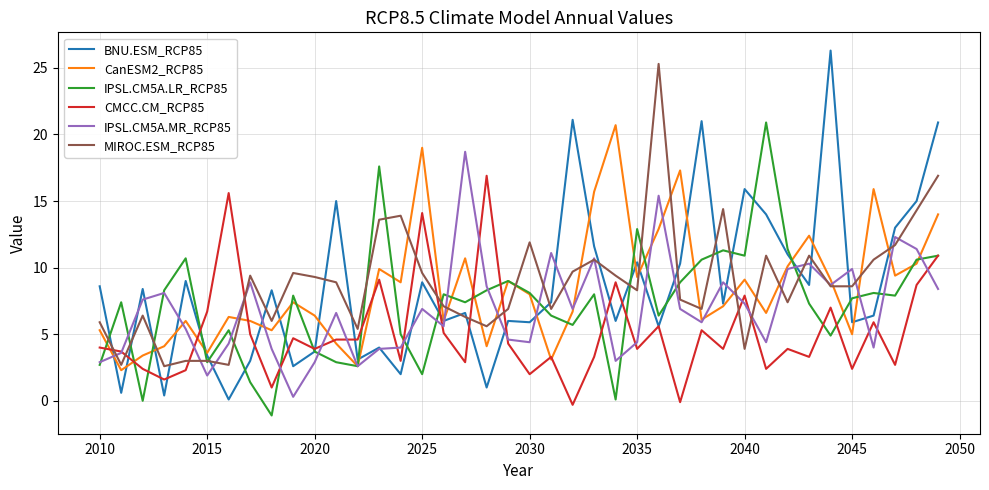

Which series has the largest range (max minus min)?

BNU.ESM_RCP85